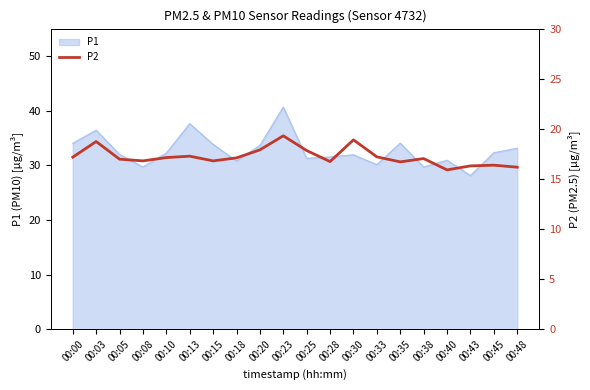

The value of P1 at 00:45 is 32.3. True or false?

True